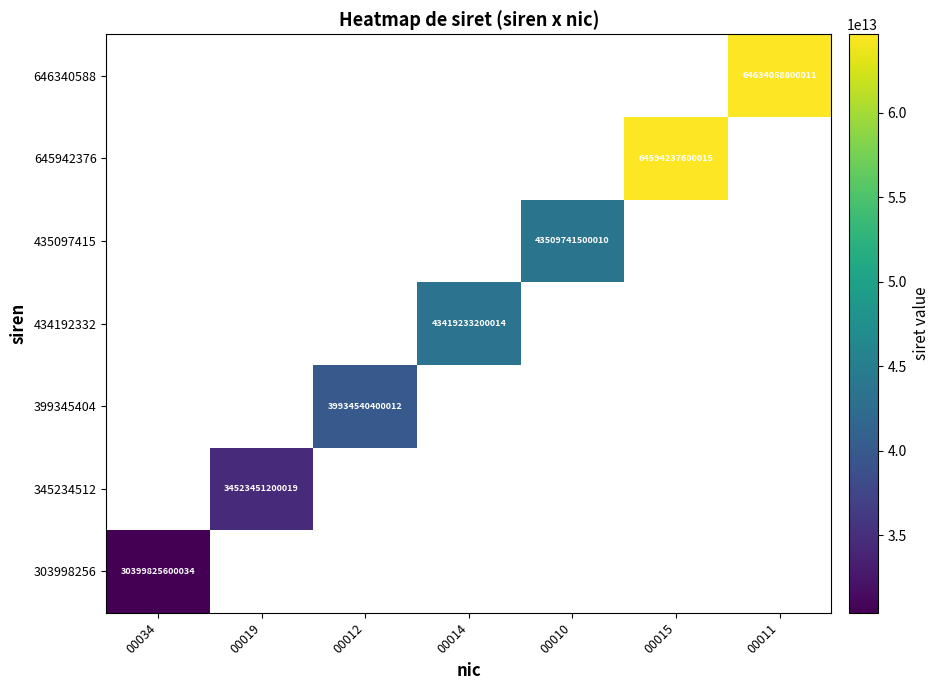

How many data points does each series have?

7